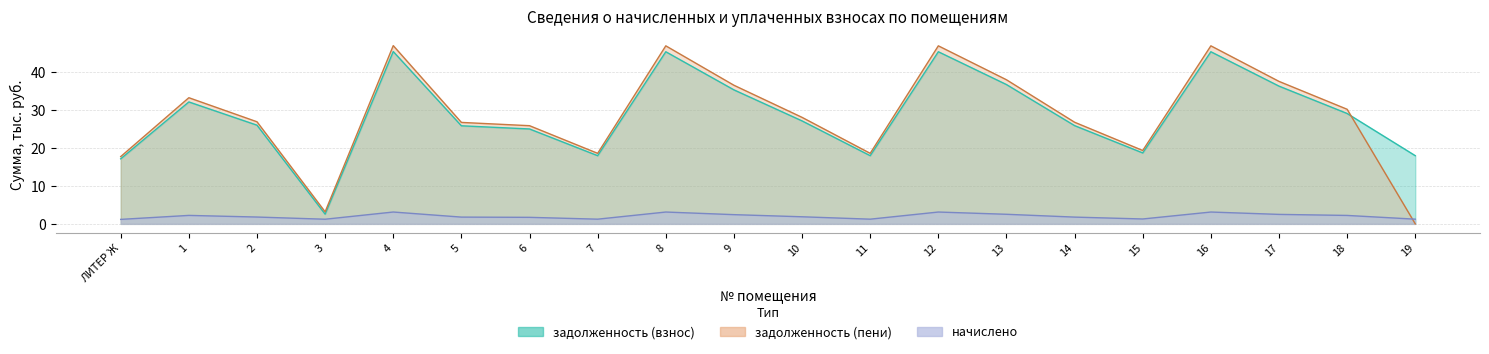

In задолженность (взнос), how many points are lower than both neighbors (excluding endpoints)?

4